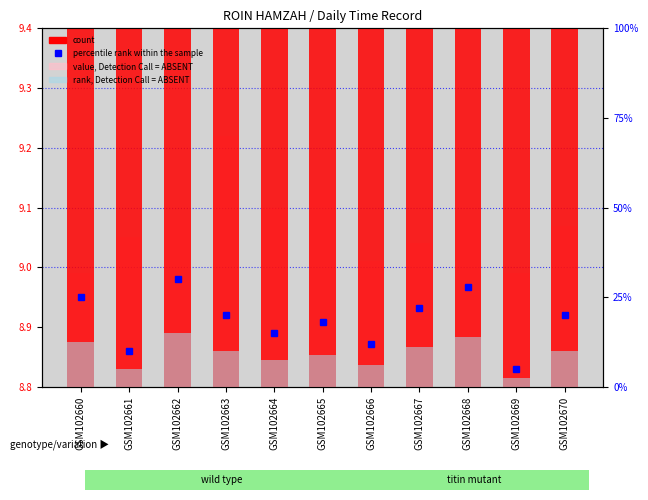

What is the value of the percentile rank within the sample bar at the 6th from the left?

18.0